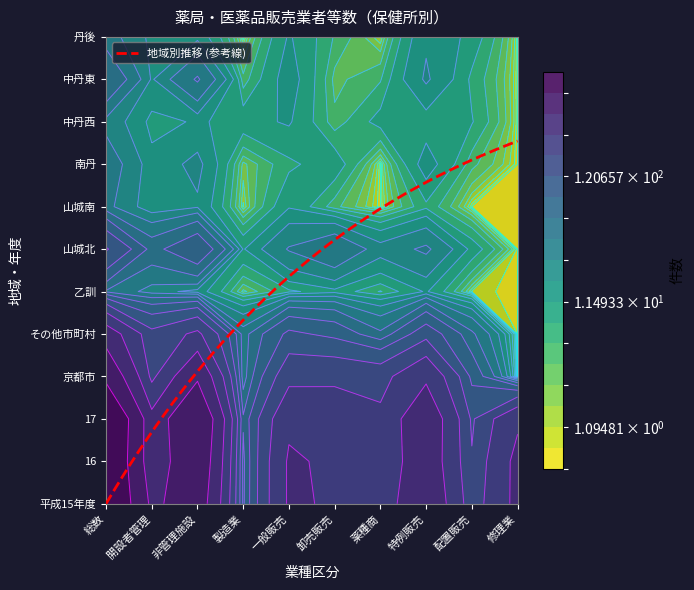

Rank the series by their maximum value, from highest to lowest.

17, 平成15年度, 16, 京都市, その他市町村, 山城北, 中丹東, 乙訓, 南丹, 丹後, 山城南, 中丹西